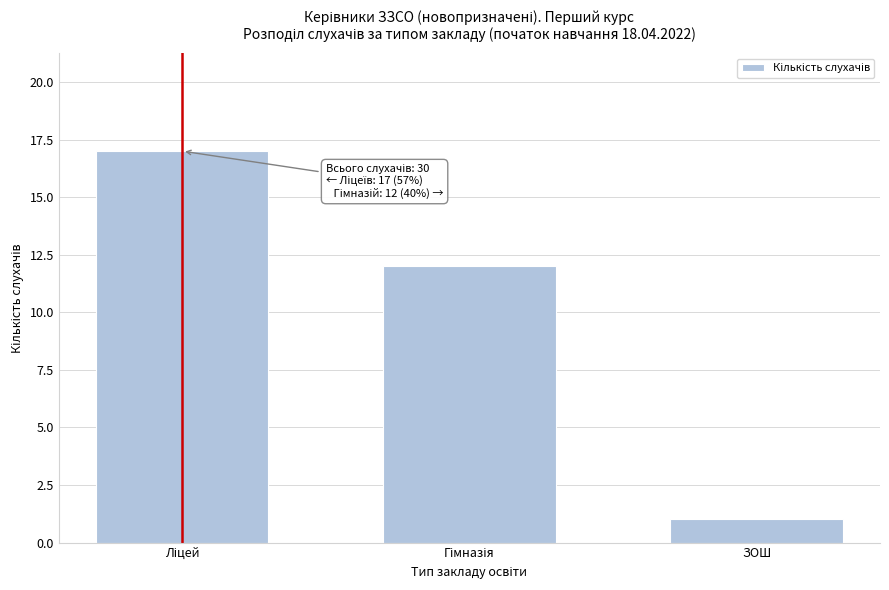

Reading left to right, extract all data points from this chart.

17	12	1